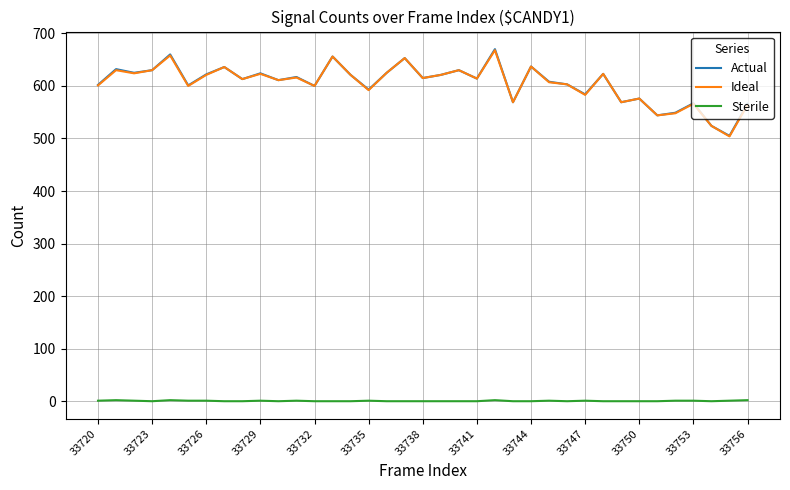

True or false: Actual and Sterile intersect in this chart.

False